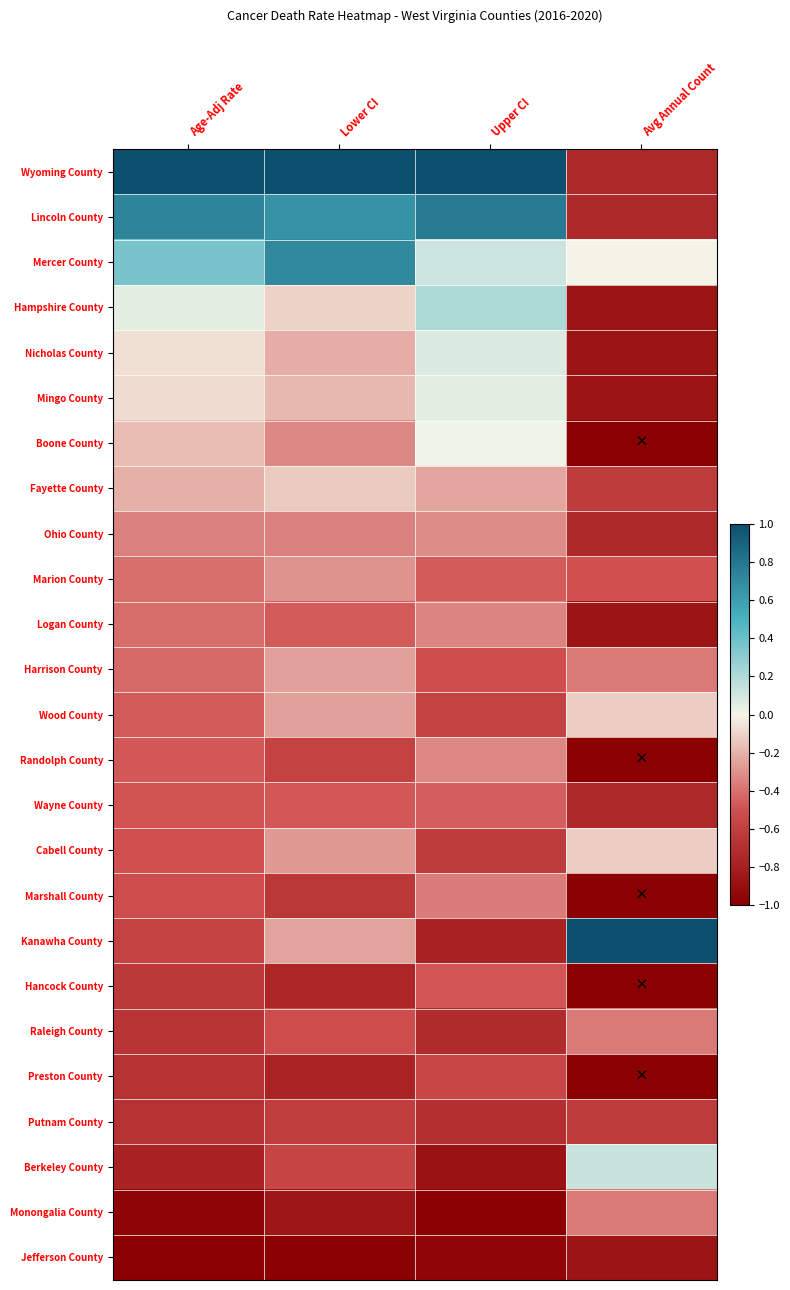

How many distinct data groups are displayed?

25